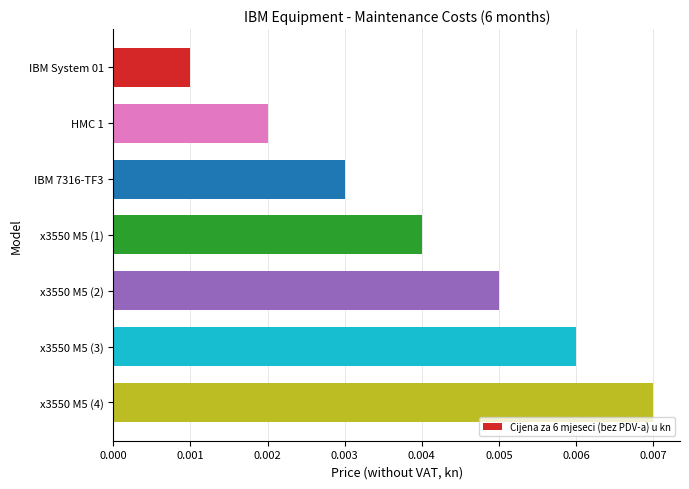

Which category has the highest value across all series?

x3550 M5 (4)